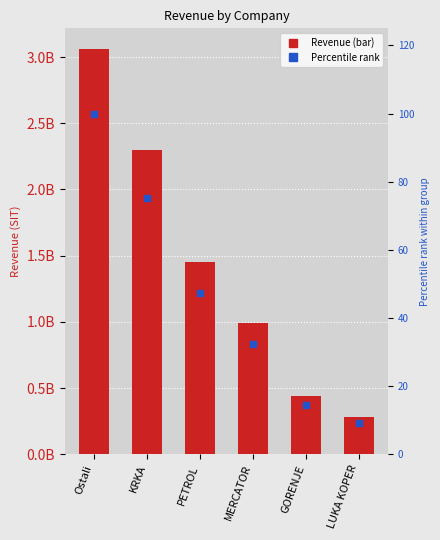

What is the total value across all series at MERCATOR?

993053334.3